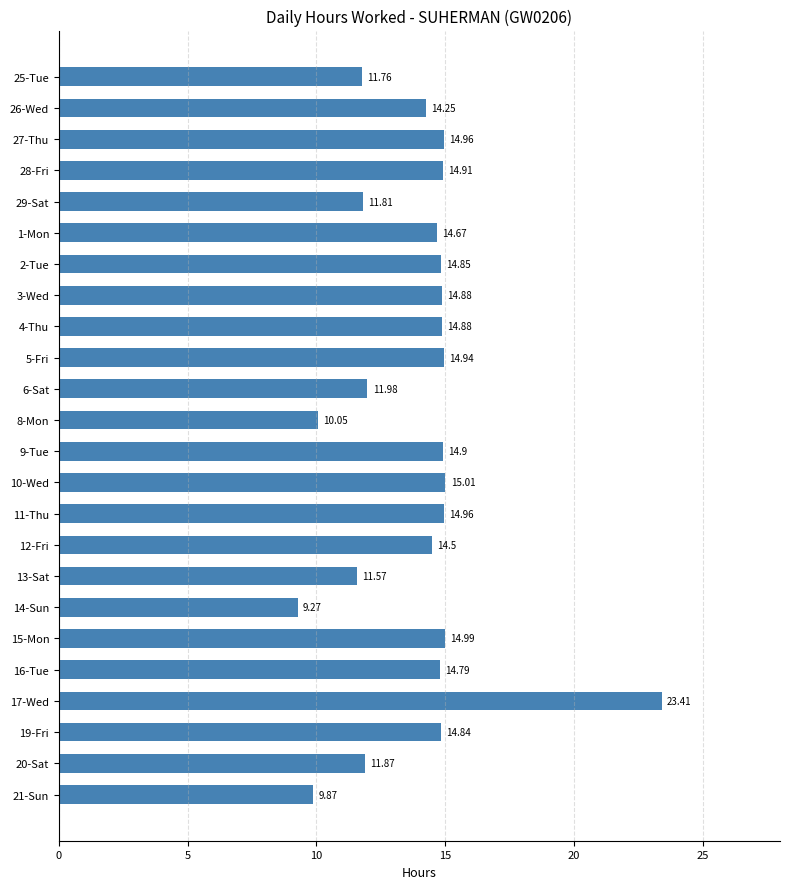

What is the difference between the second highest and second lowest values?

5.1